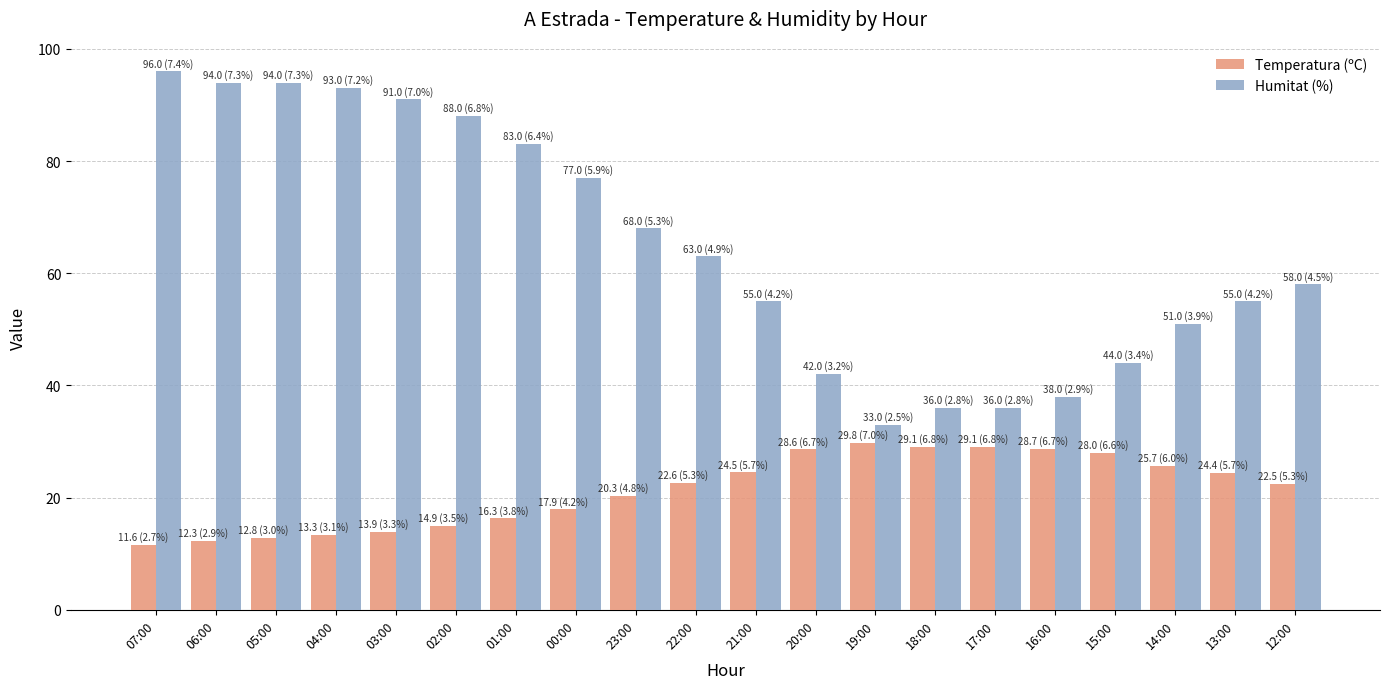

What is the label of the 14th bar from the right?

01:00